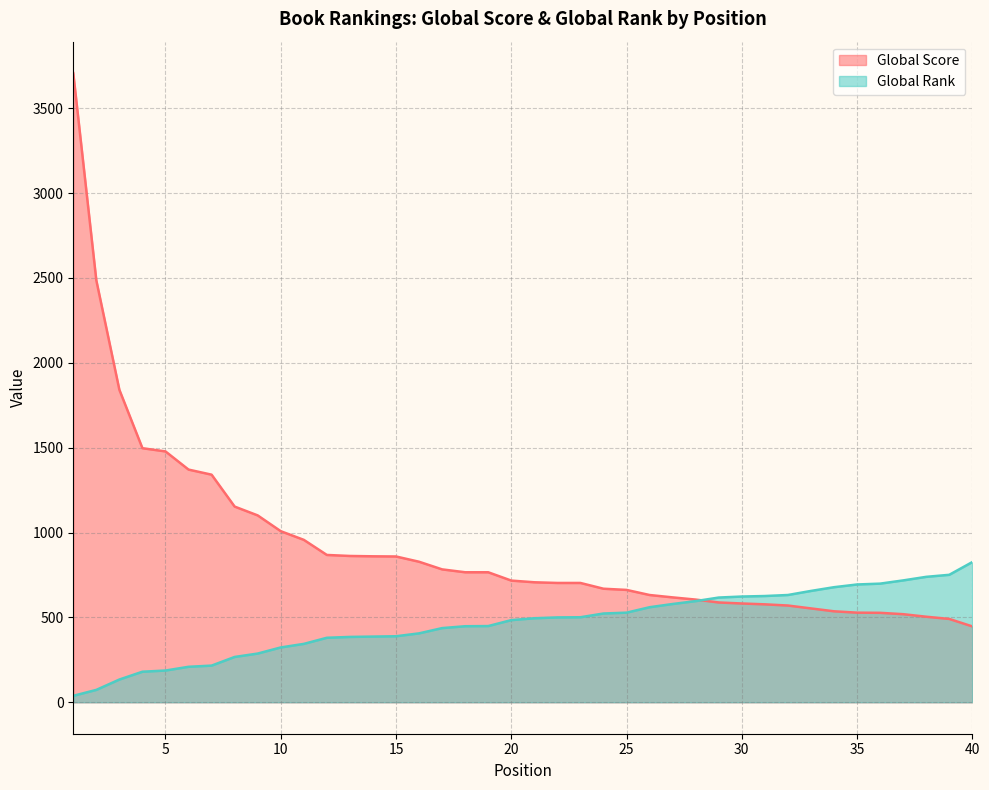

Which series changed the most between 9 and 31?

Global Score